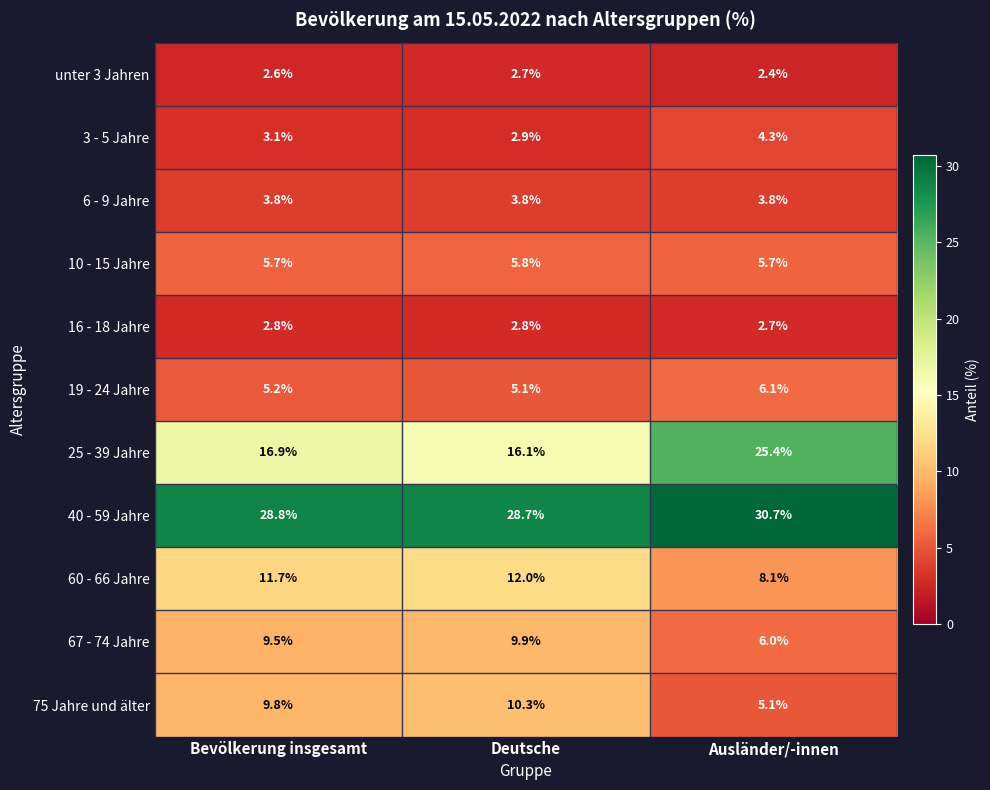

The 3 - 5 Jahre series shows 2.0 at Deutsche. True or false?

False